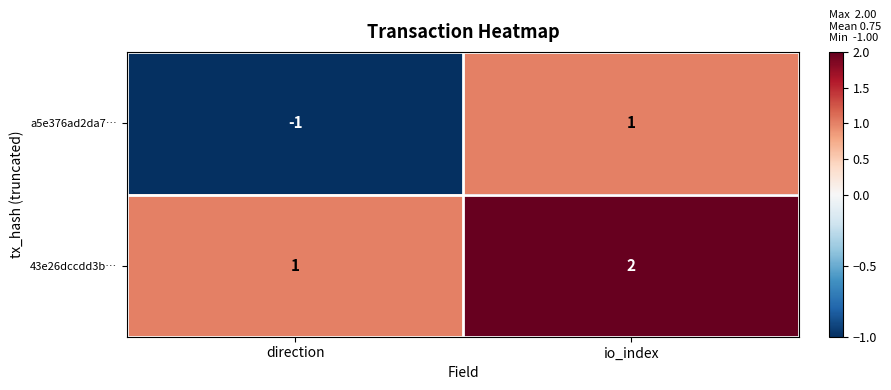

The value of 43e26dccdd3b… at io_index is 3. True or false?

False